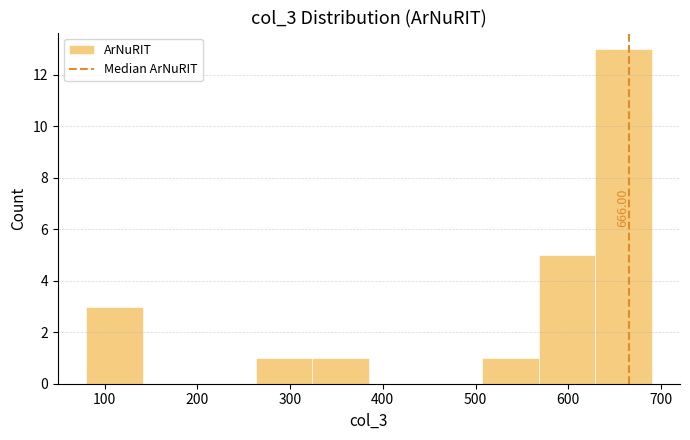

Over which range of the x-axis is the bar tallest?

629 to 690